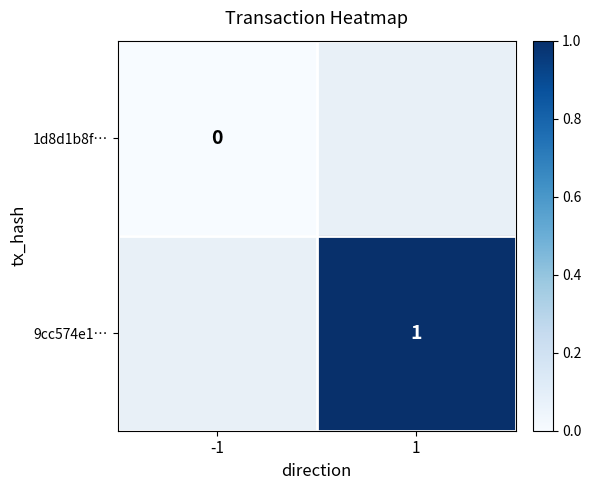

Count the number of data series in this chart.

2